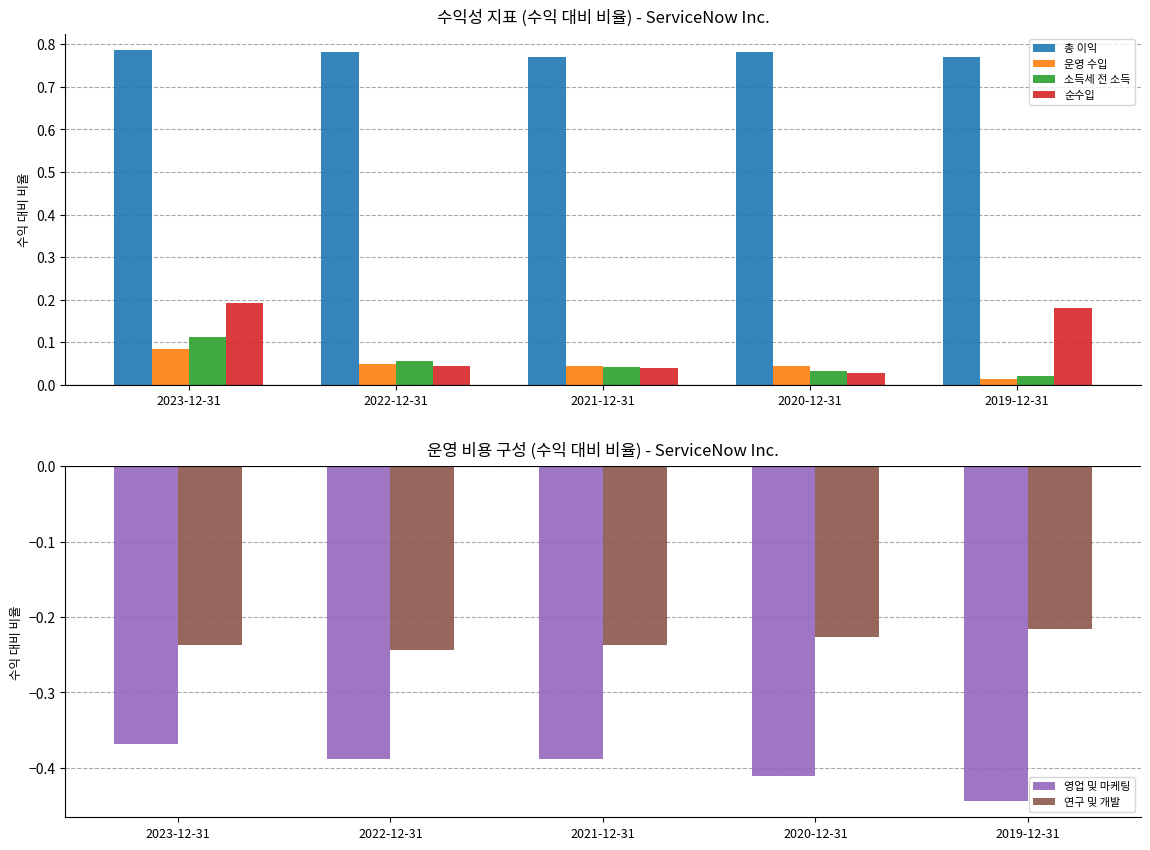

At how many categories does at least one series exceed 0?

5